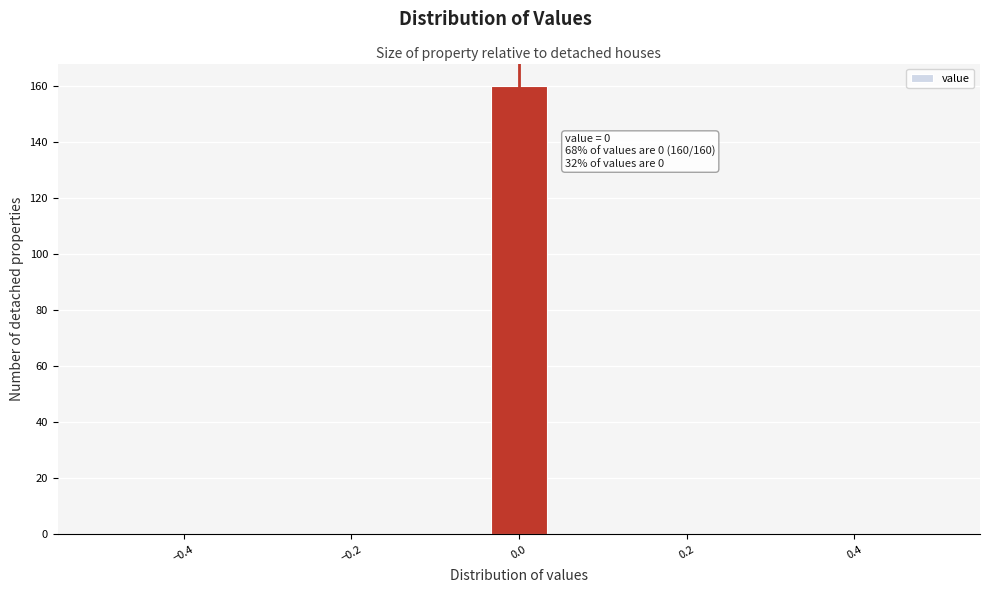

Read against the x-axis, roughly where is the centre of the tallest bar?

0.00